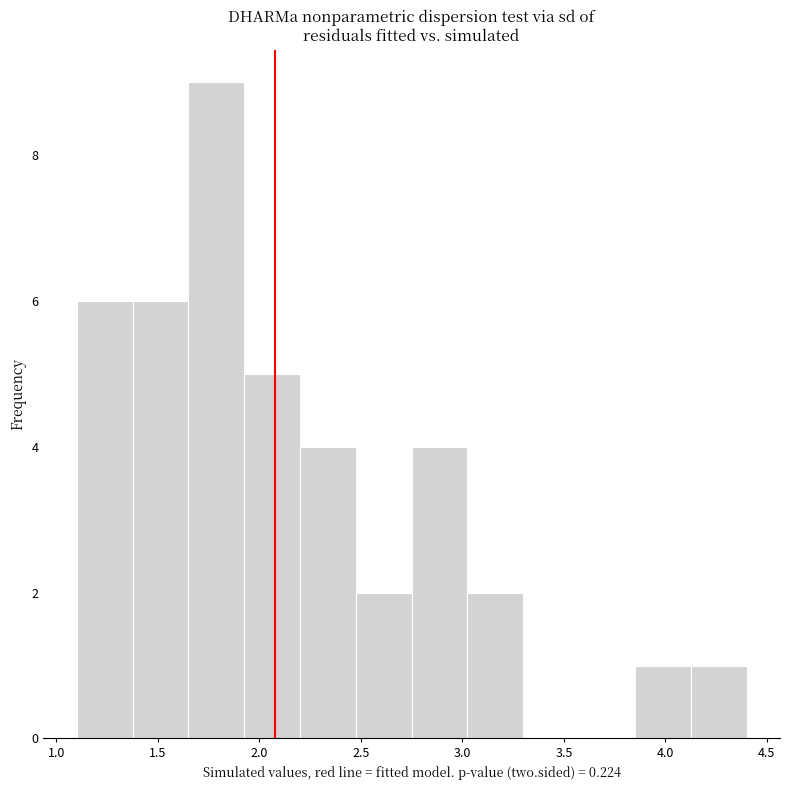

Which range on the x-axis has the tallest bar?

1.650 to 1.925